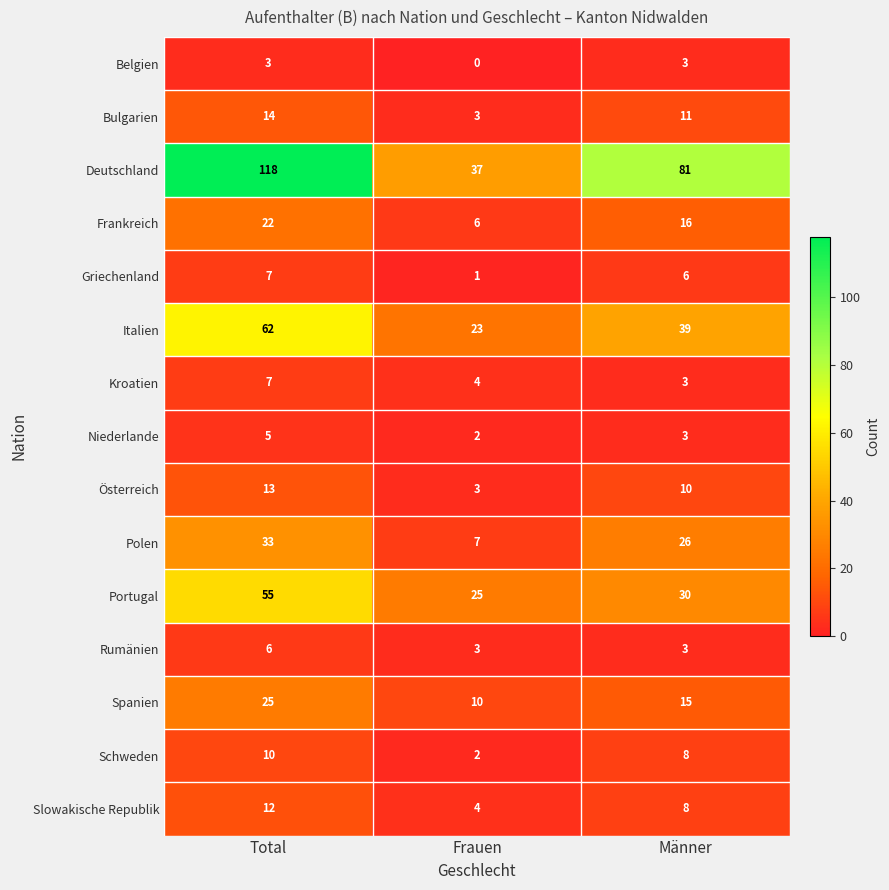

What is the total value across all series at Männer?

262